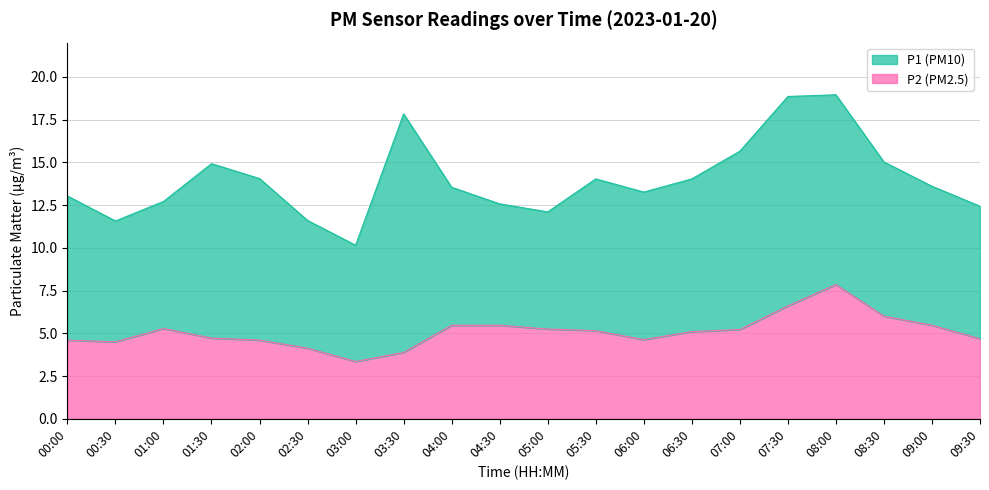

At which label is P1 closest to 10?

01:30